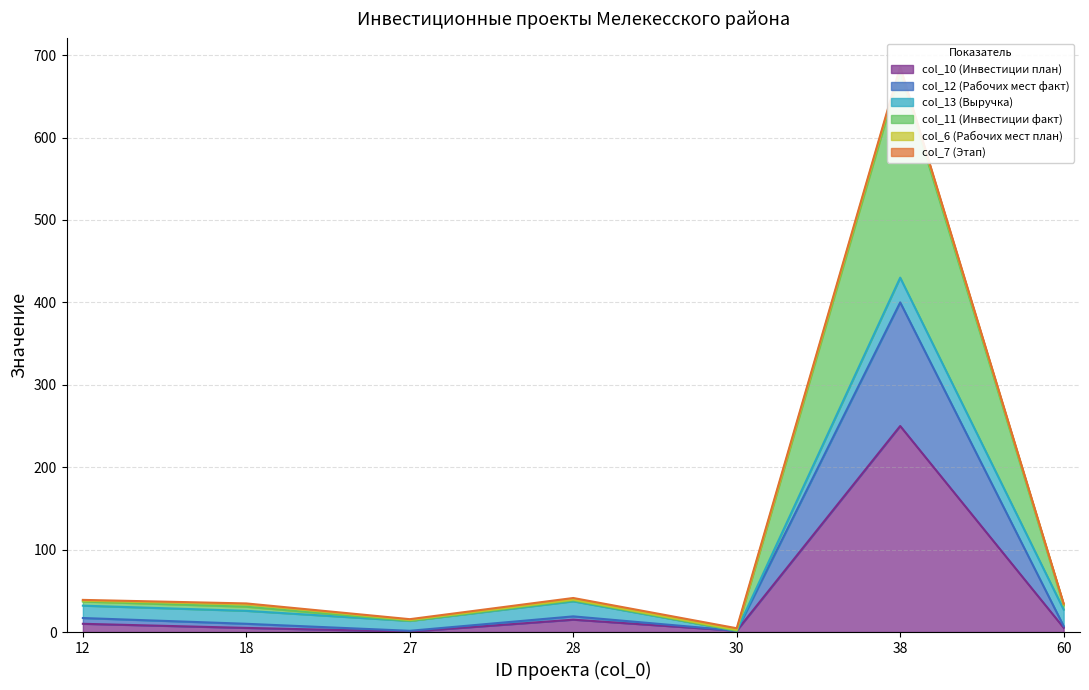

The col_12 (Рабочих мест факт) series shows 7.2 at 60. True or false?

True